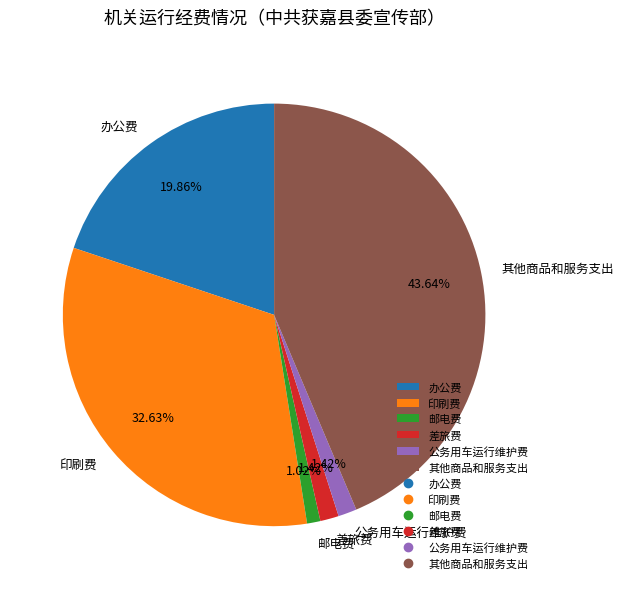

Between 其他商品和服务支出 and 办公费, which is larger?

其他商品和服务支出